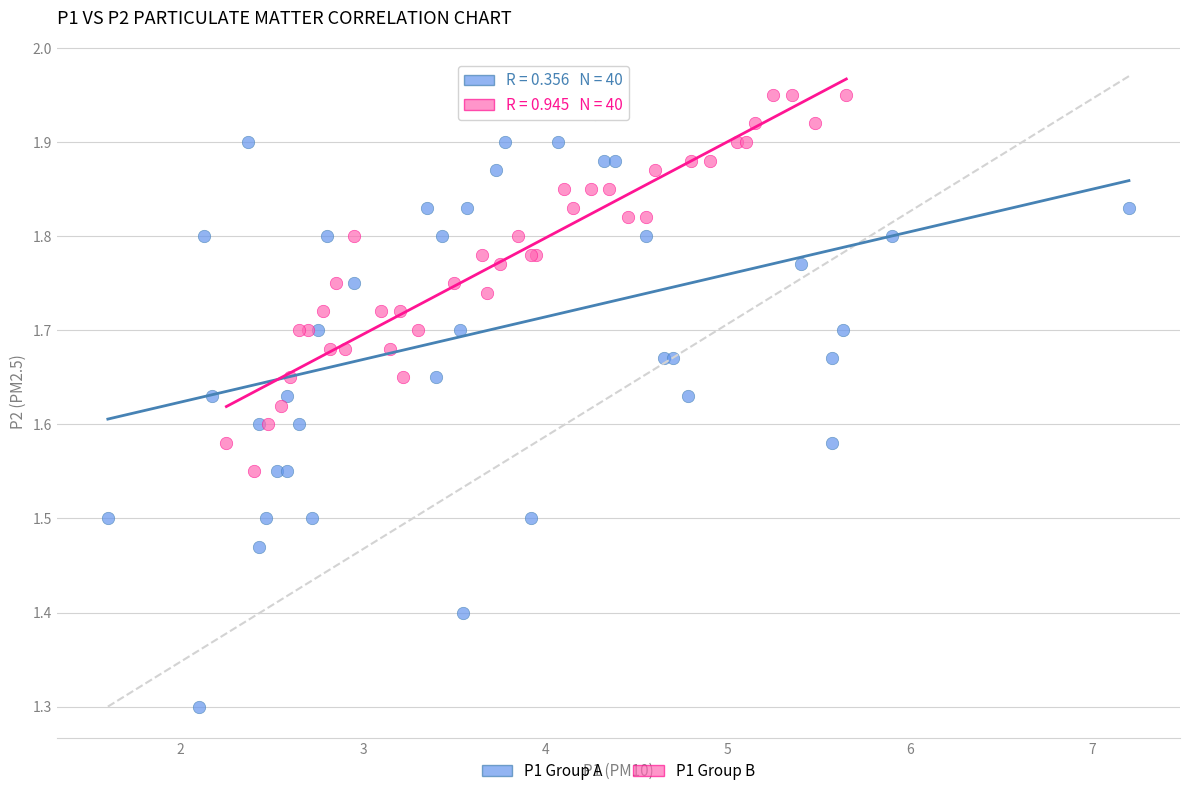

Which series contains the lowest Y value?

P1 Group A